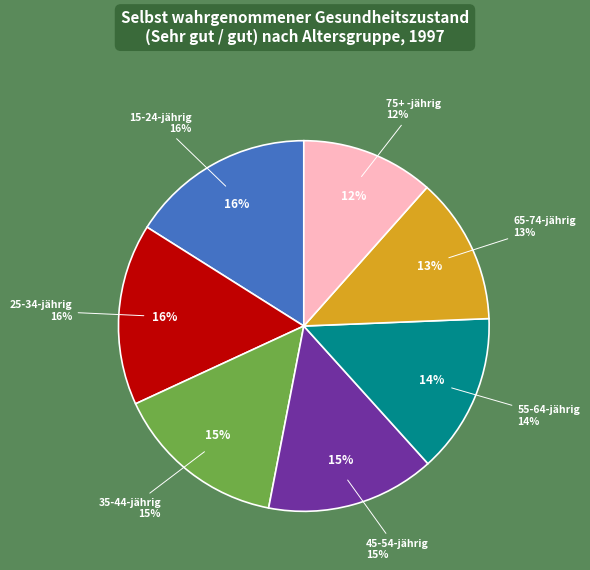

Do 45-54-jährig and 65-74-jährig together represent more than half of the pie?

No